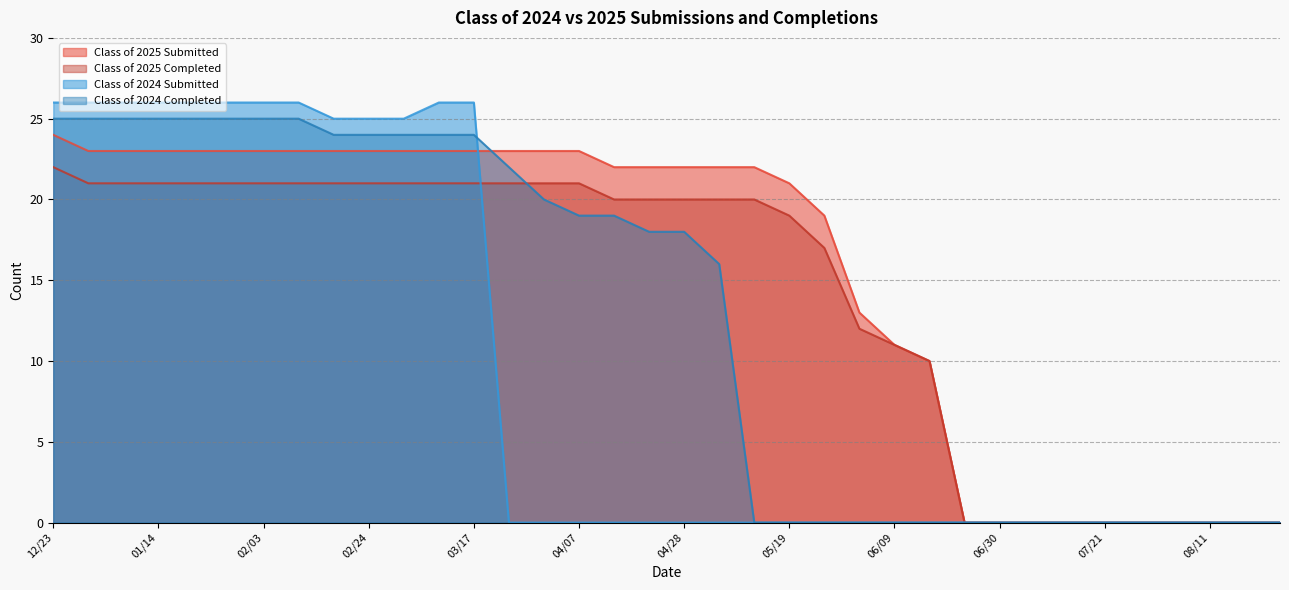

What is the average value of the Class of 2025 Submitted series?

15